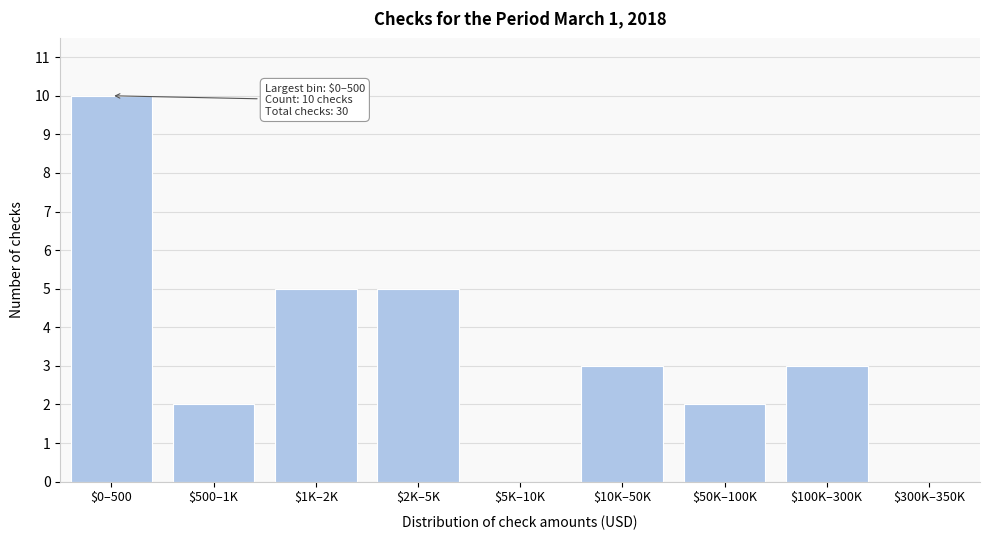

What is the sum of all values?

30